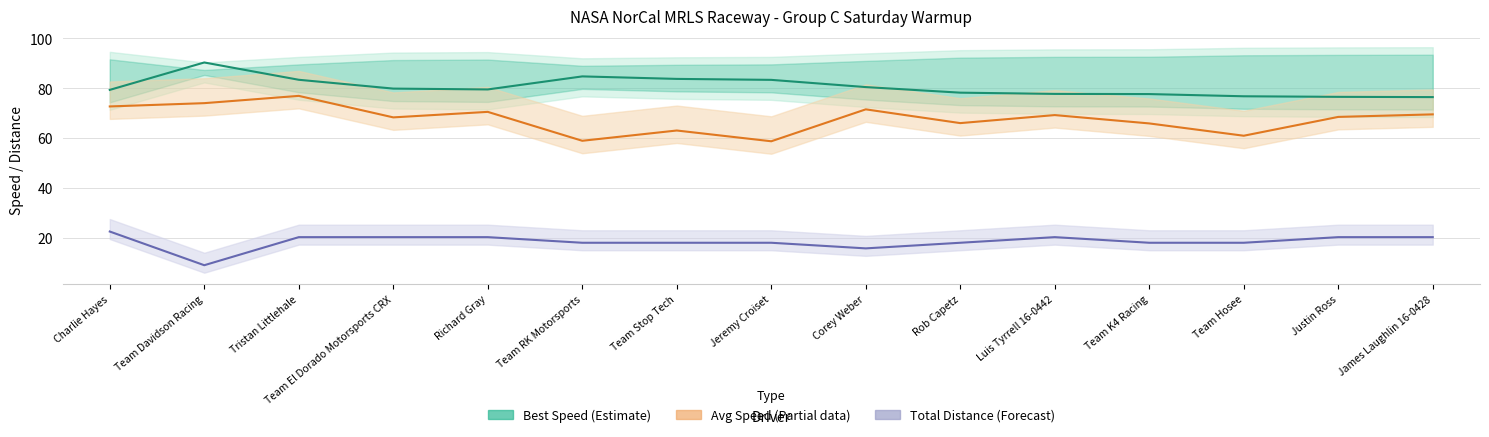

What is the average value of the Best Speed (Estimate) series?

80.5